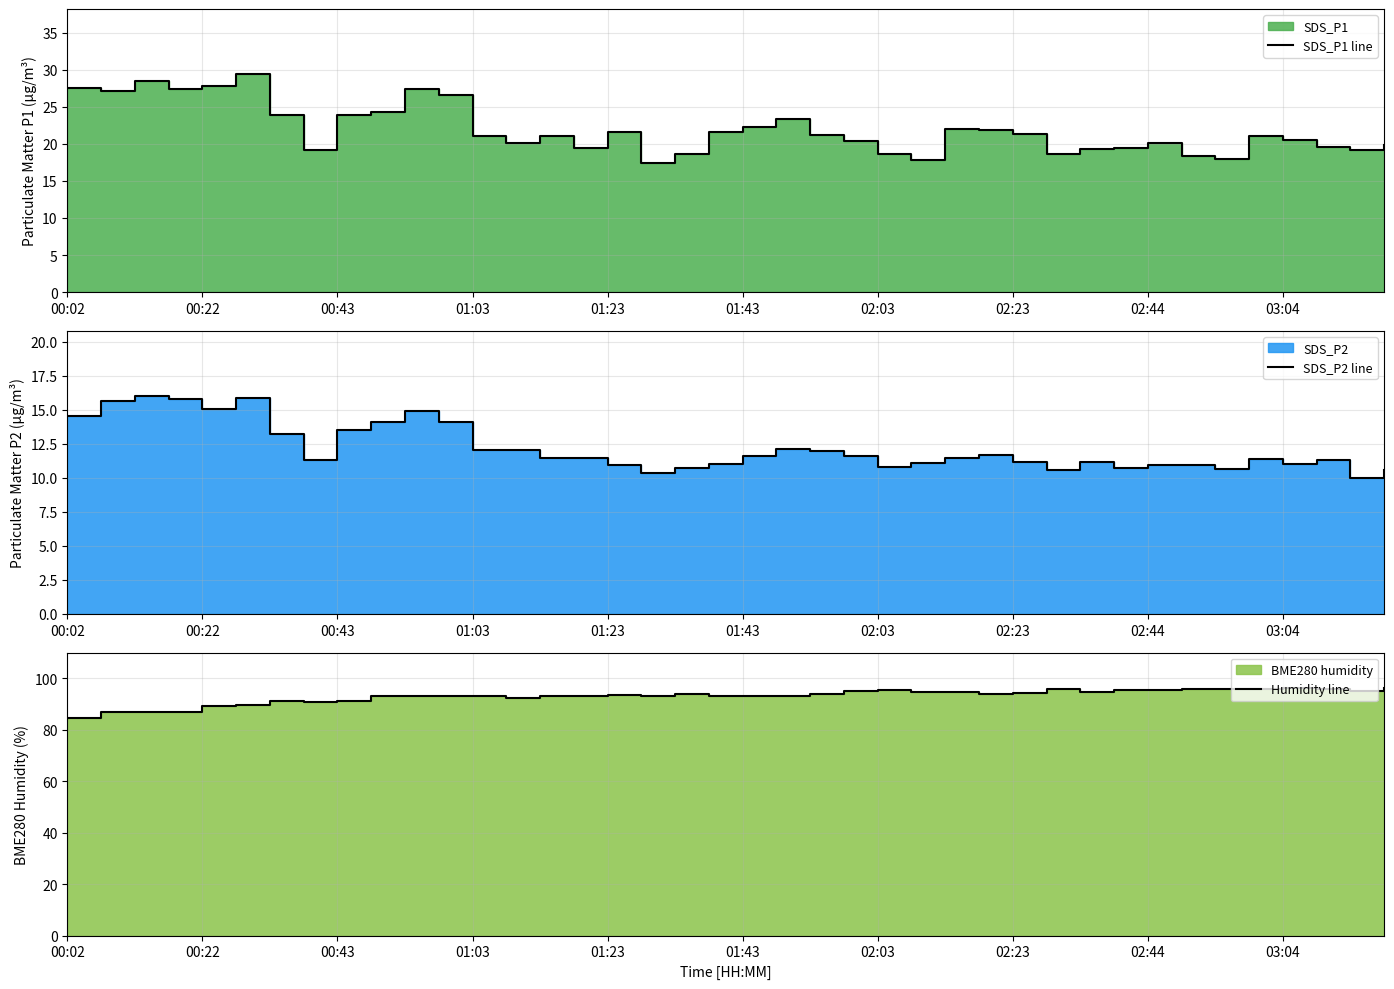

Reading left to right, extract all data points from this chart.

SDS_P1 line: 27.6	27.1	28.6	27.4	27.9	29.4	23.9	19.2	23.9	24.4	27.4	26.6	21.0	20.1	21.1	19.4	21.6	17.4	18.7	21.6	22.3	23.4	21.3	20.4	18.7	17.8	22.1	21.9	21.3	18.6	19.4	19.4	20.1	18.4	17.9	21.1	20.6	19.6	19.2	19.9
SDS_P2 line: 14.6	15.6	16.0	15.8	15.0	15.8	13.2	11.3	13.5	14.1	14.9	14.1	12.1	12.1	11.5	11.4	10.9	10.4	10.7	11.0	11.6	12.1	11.9	11.6	10.8	11.1	11.5	11.7	11.2	10.6	11.2	10.7	10.9	10.9	10.7	11.3	11.0	11.3	9.9	10.6
Humidity line: 84.7	86.8	86.8	86.9	89.2	89.4	91.1	90.7	91.2	93.0	92.9	93.1	93.0	92.2	93.0	93.3	93.4	92.9	93.8	93.1	93.2	93.2	93.7	95.2	95.4	94.8	94.7	93.9	94.3	95.8	94.6	95.5	95.6	96.0	95.9	95.7	96.4	95.9	95.1	96.4